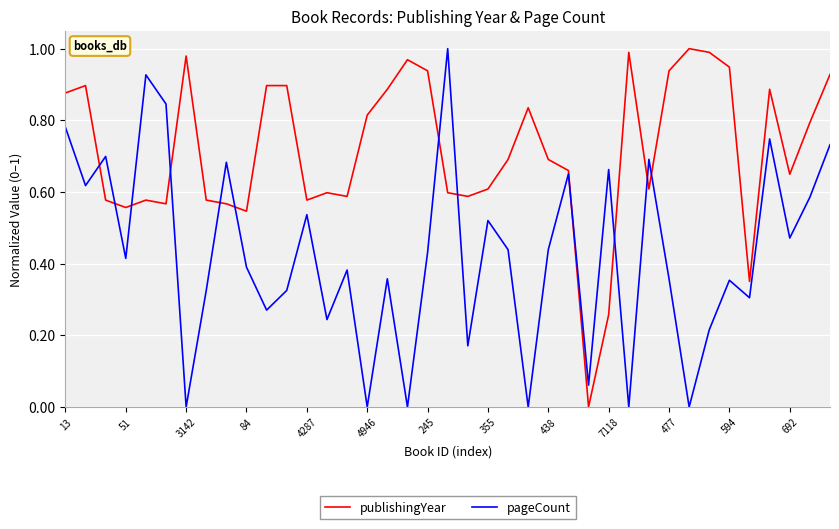

How many times do publishingYear and pageCount cross each other?

12